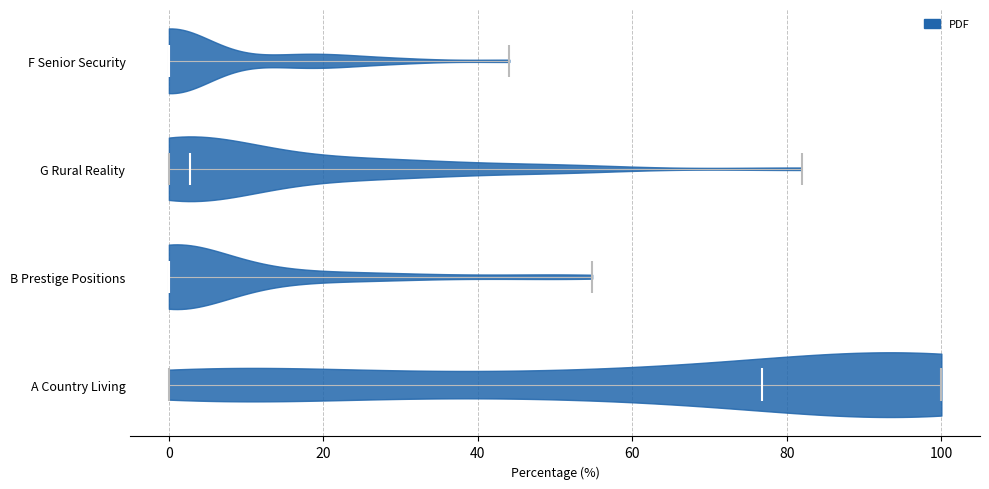

Where does the median line of the violin for G Rural Reality sit on the x-axis? The values are not printed on the chart, so give them approximately, as read against the axis.

2